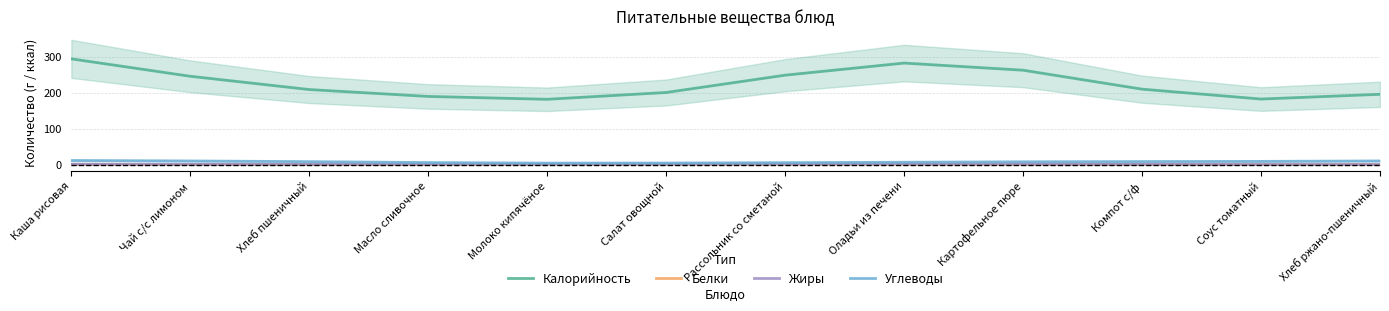

Reading right to left, transcribe all the data shown in this chart.

Калорийность: Хлеб ржано-пшеничный=195.1	Соус томатный=182.0	Компот с/ф=209.4	Картофельное пюре=262.0	Оладьи из печени=281.8	Рассольник со сметаной=248.2	Салат овощной=200.2	Молоко кипячёное=181.3	Масло сливочное=189.2	Хлеб пшеничный=208.3	Чай с/с лимоном=245.1	Каша рисовая=293.5
Белки: Хлеб ржано-пшеничный=0.5	Соус томатный=0.4	Компот с/ф=0.7	Картофельное пюре=1.3	Оладьи из печени=1.6	Рассольник со сметаной=1.3	Салат овощной=0.9	Молоко кипячёное=0.8	Масло сливочное=0.6	Хлеб пшеничный=0.6	Чай с/с лимоном=0.7	Каша рисовая=0.8
Жиры: Хлеб ржано-пшеничный=0.3	Соус томатный=0.3	Компот с/ф=0.7	Картофельное пюре=1.3	Оладьи из печени=1.7	Рассольник со сметаной=1.6	Салат овощной=1.4	Молоко кипячёное=1.3	Масло сливочное=1.0	Хлеб пшеничный=0.8	Чай с/с лимоном=0.8	Каша рисовая=1.2
Углеводы: Хлеб ржано-пшеничный=10.3	Соус томатный=9.0	Компот с/ф=8.6	Картофельное пюре=7.9	Оладьи из печени=6.6	Рассольник со сметаной=5.5	Салат овощной=4.5	Молоко кипячёное=4.3	Масло сливочное=5.8	Хлеб пшеничный=8.3	Чай с/с лимоном=10.3	Каша рисовая=11.5